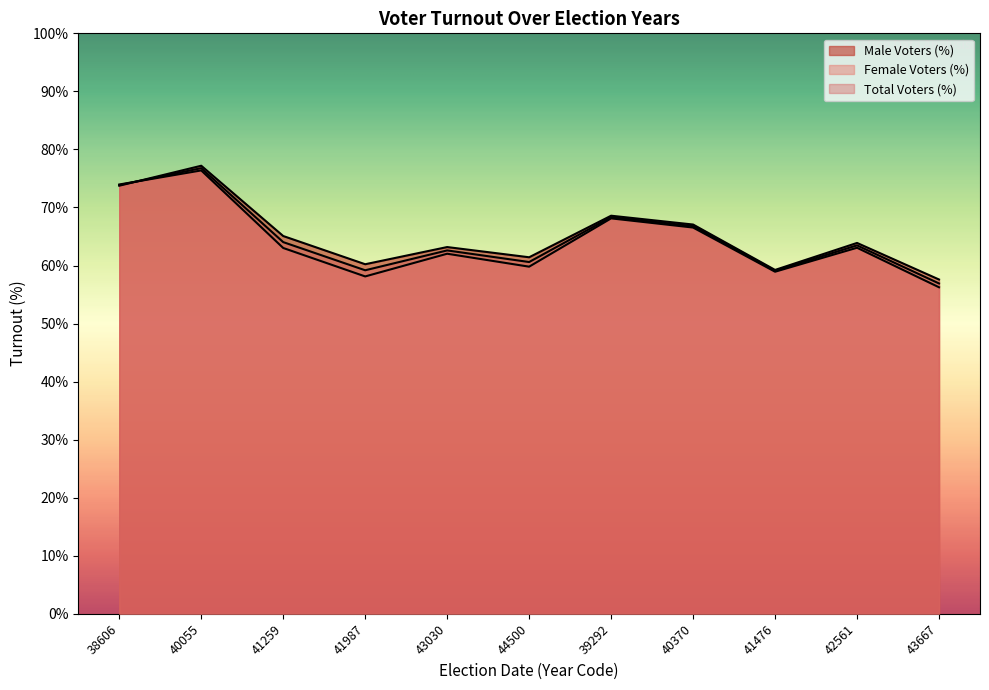

The Male Voters (%) series shows 29.5 at 43030. True or false?

False